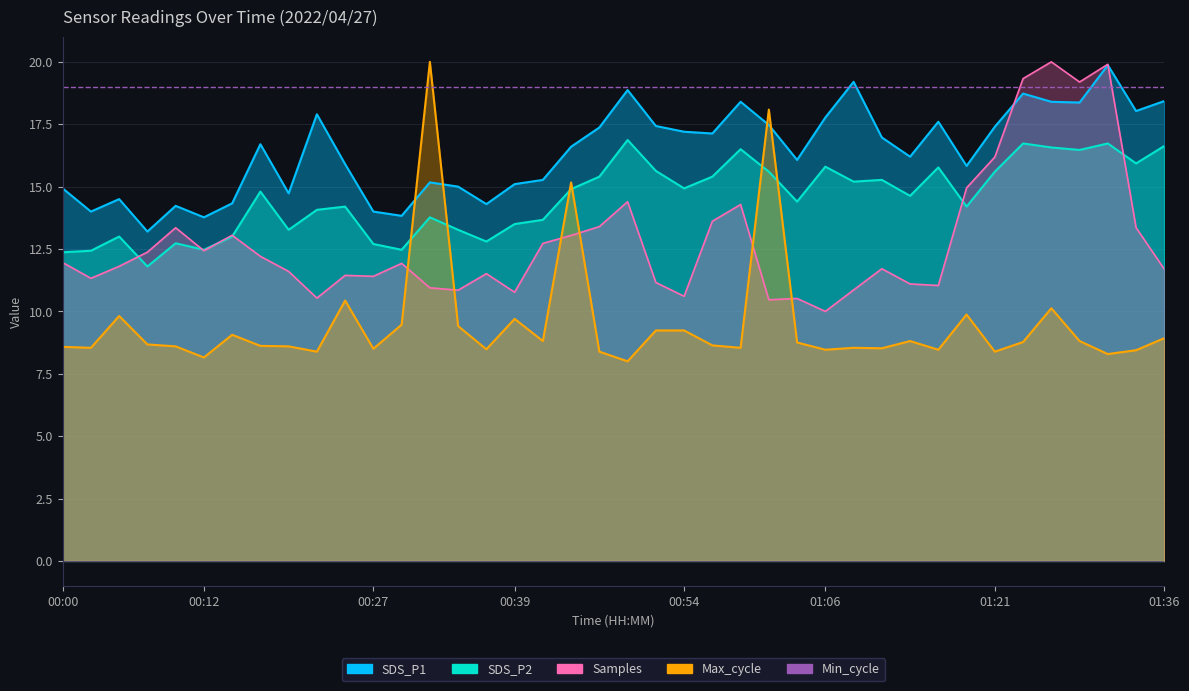

At which category does SDS_P2 reach its first local valley?

00:07